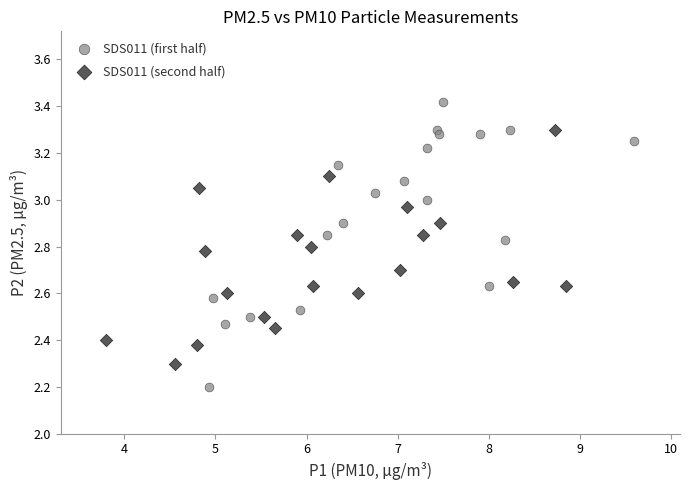

Which series contains the lowest Y value?

SDS011 (first half)